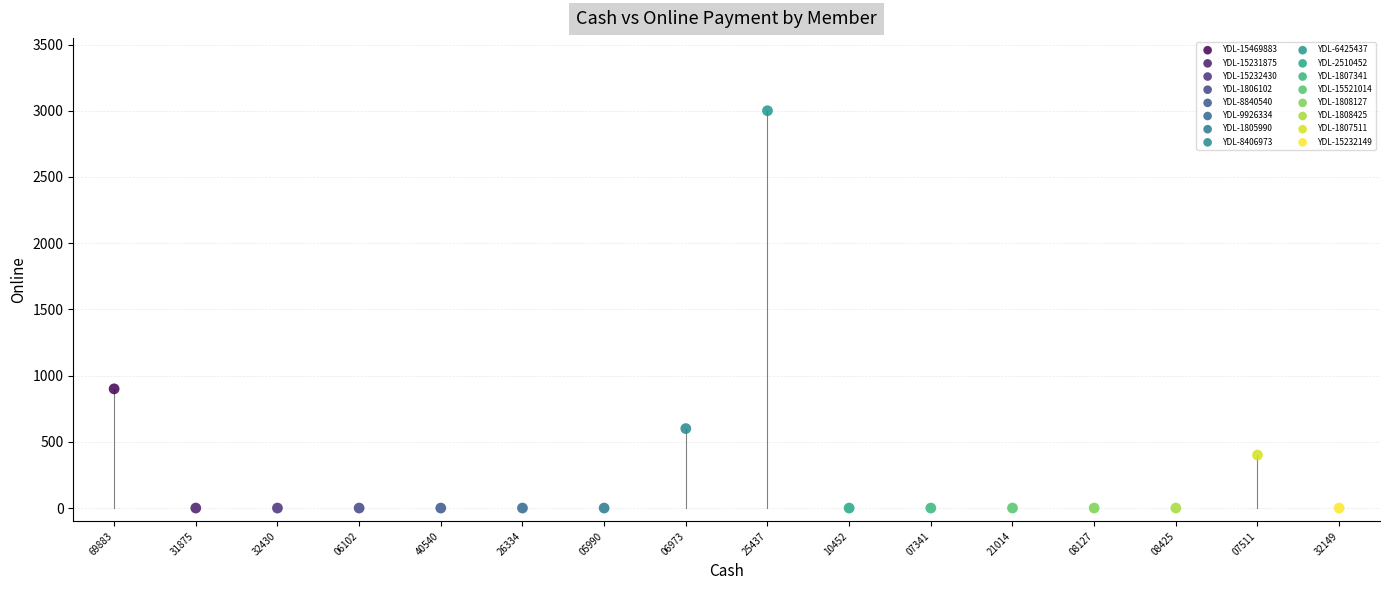

What are all the series names shown in the legend?

YDL-15469883, YDL-15231875, YDL-15232430, YDL-1806102, YDL-8840540, YDL-9926334, YDL-1805990, YDL-8406973, YDL-6425437, YDL-2510452, YDL-1807341, YDL-15521014, YDL-1808127, YDL-1808425, YDL-1807511, YDL-15232149